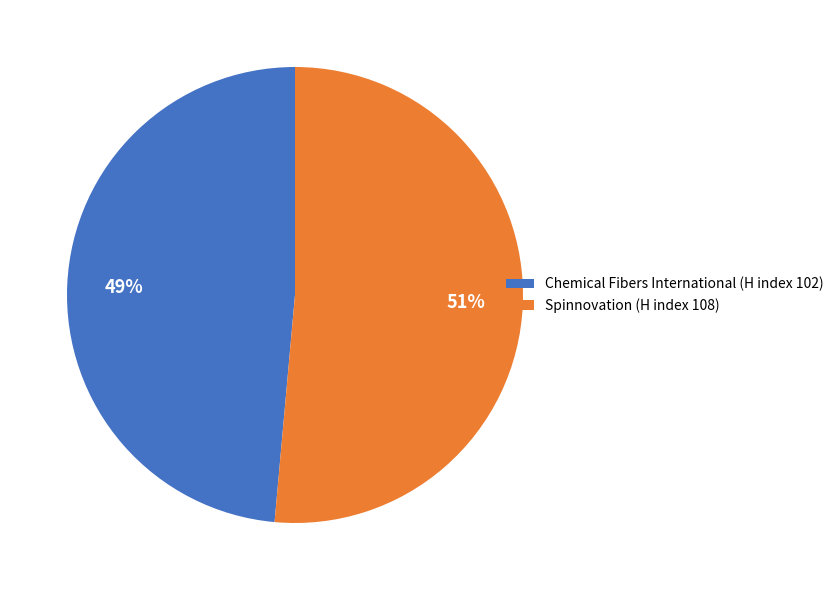

Which slice is the smallest?

Chemical Fibers International (H index 102)